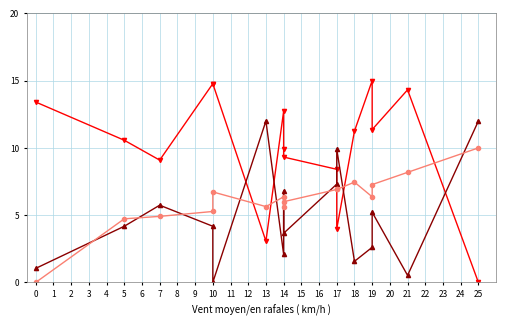

What is the approximate value of Humidity (%) at 17?

7.3